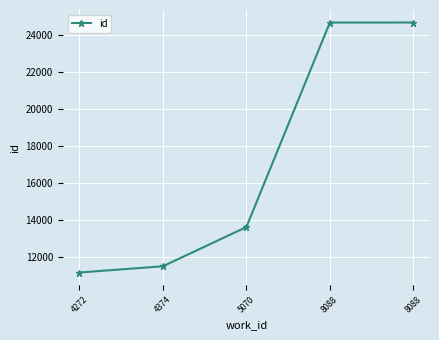

True or false: there are more than 1 points higher than both neighbors.

False